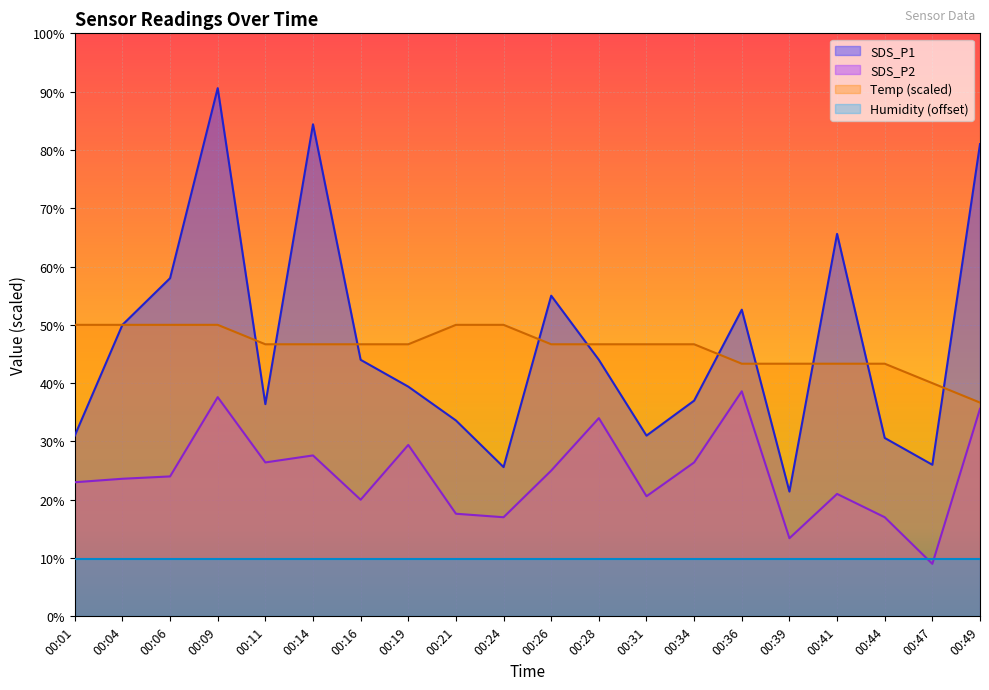

The SDS_P2 series shows 15.3 at 00:01. True or false?

False